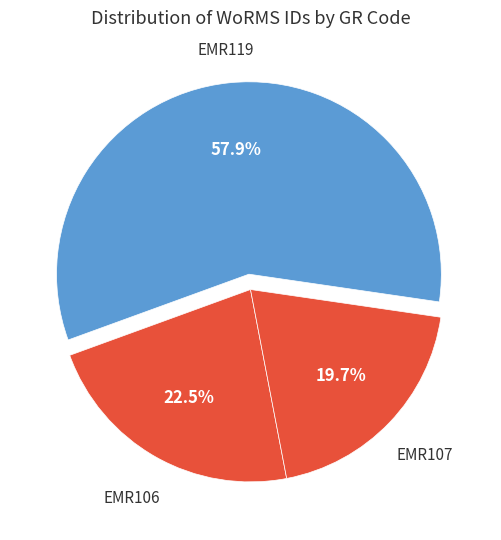

Rank the categories by value from highest to lowest.

EMR119, EMR106, EMR107